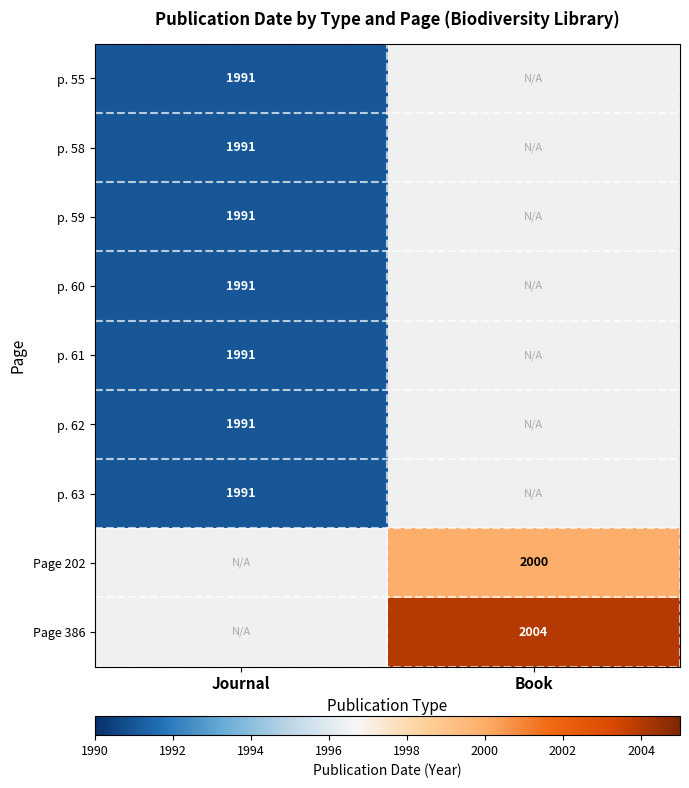

How many distinct data groups are displayed?

9